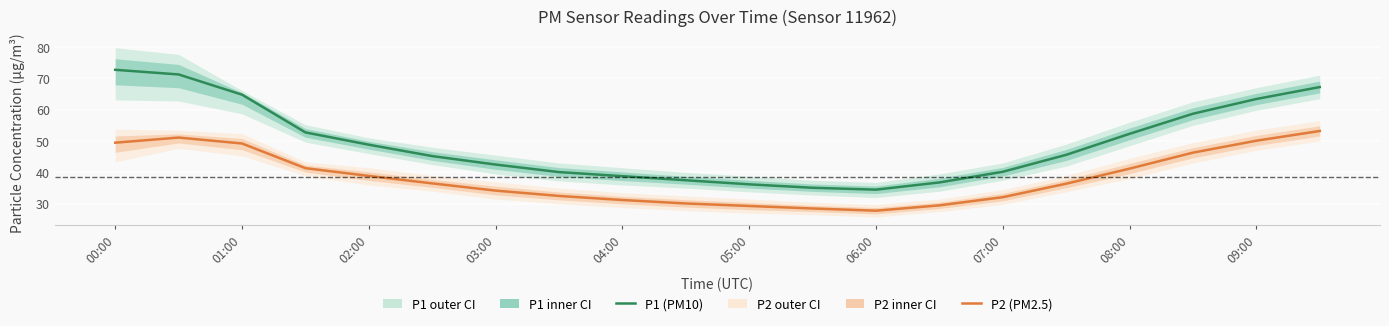

Is it true that P1 (PM10) equals 34.5 at 06:00?

True